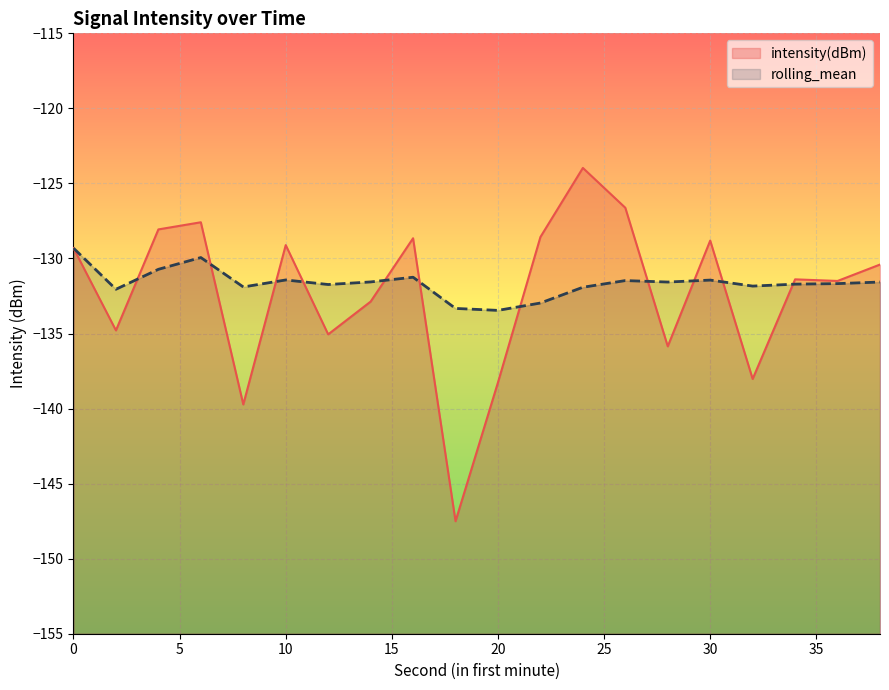

List the series in order of their overall mean, lowest first.

intensity(dBm), rolling_mean